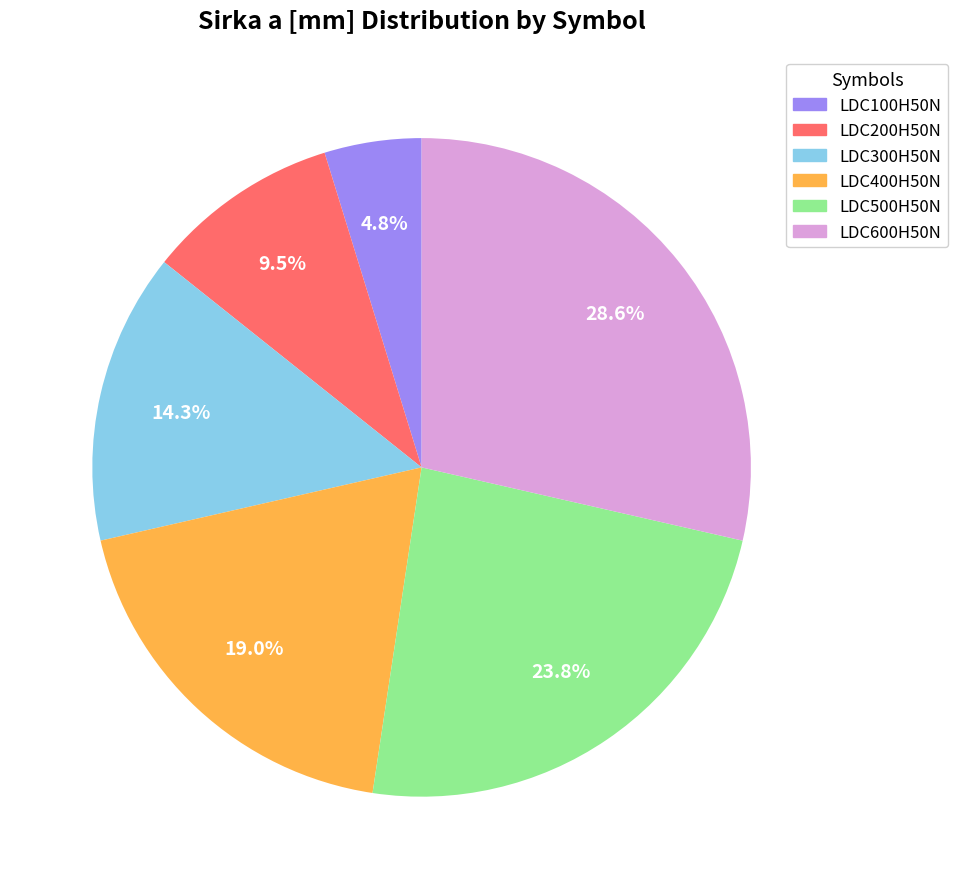

The LDC500H50N slice represents 37% of the pie. True or false?

False